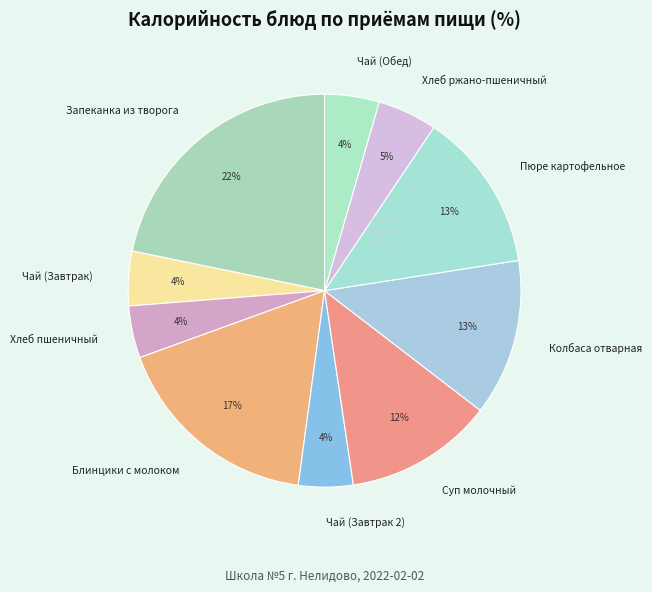

To the nearest percent, what is the average slice percentage?

10%